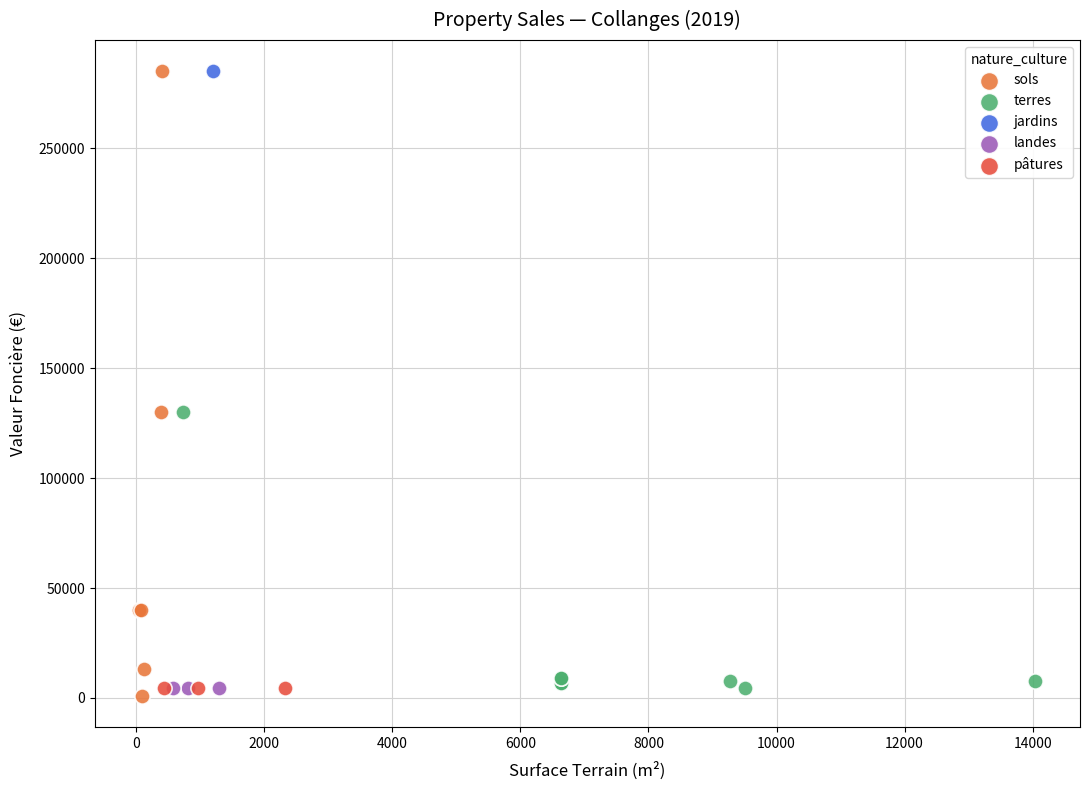

What are all the series names shown in the legend?

sols, terres, jardins, landes, pâtures